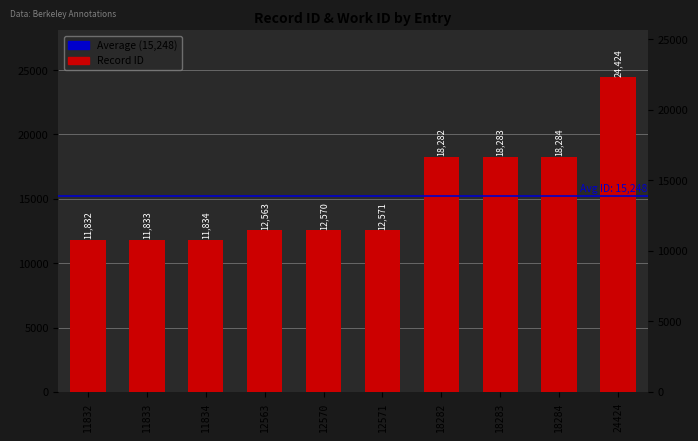

How many bars are there in total?

10